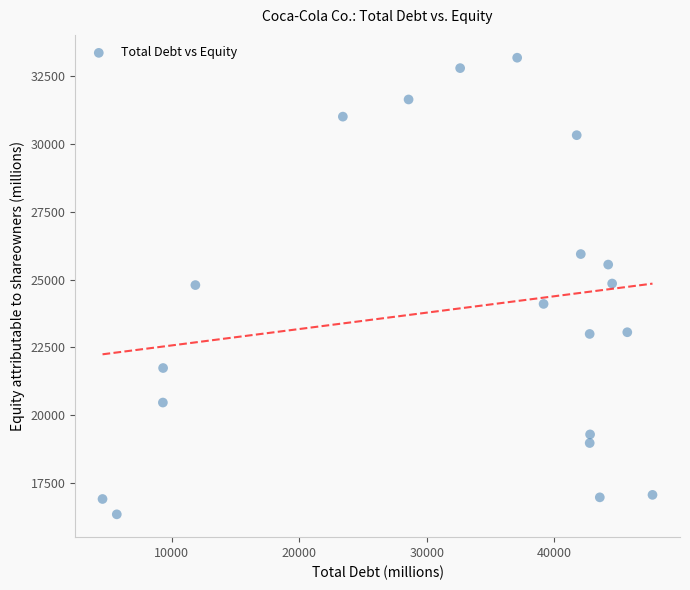

What is the range of X values (max minus min)?

43103